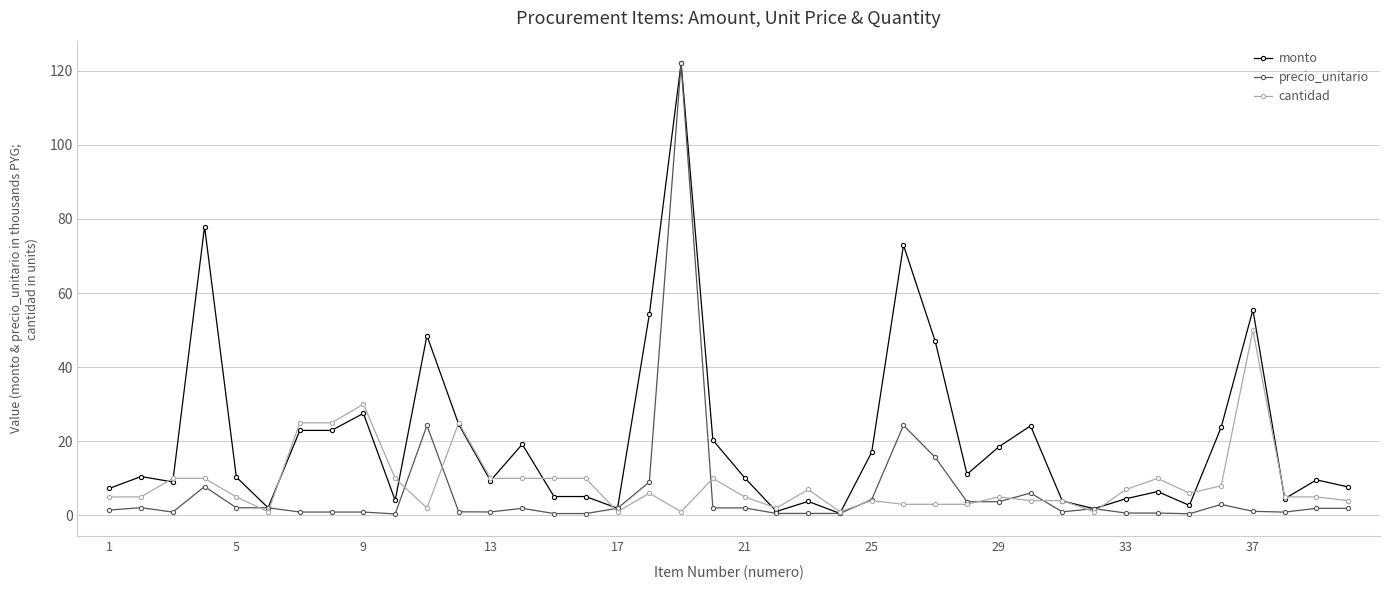

At how many categories does at least one series exceed 59?

3